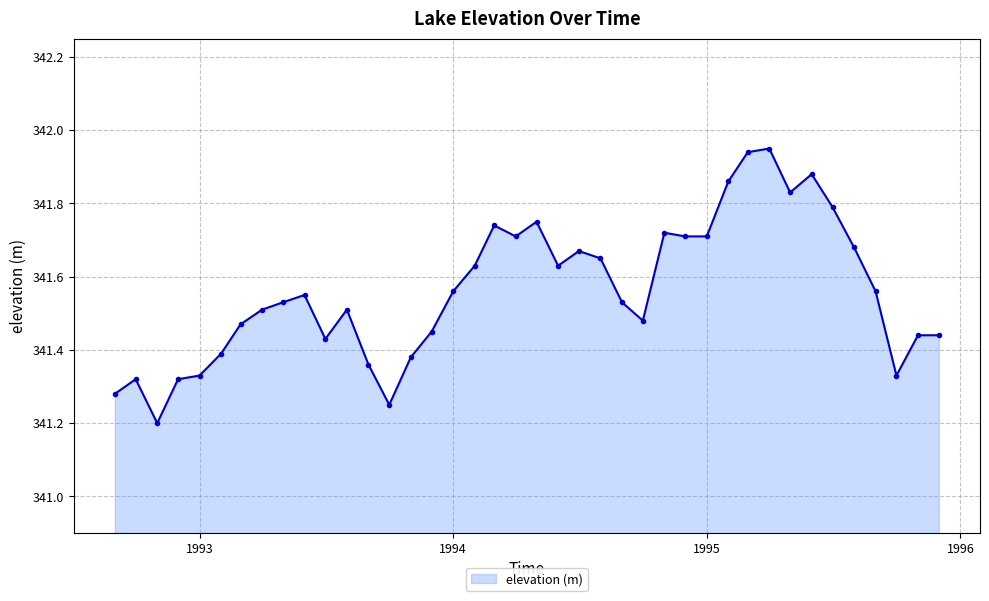

What is the sum of all values?

13662.5